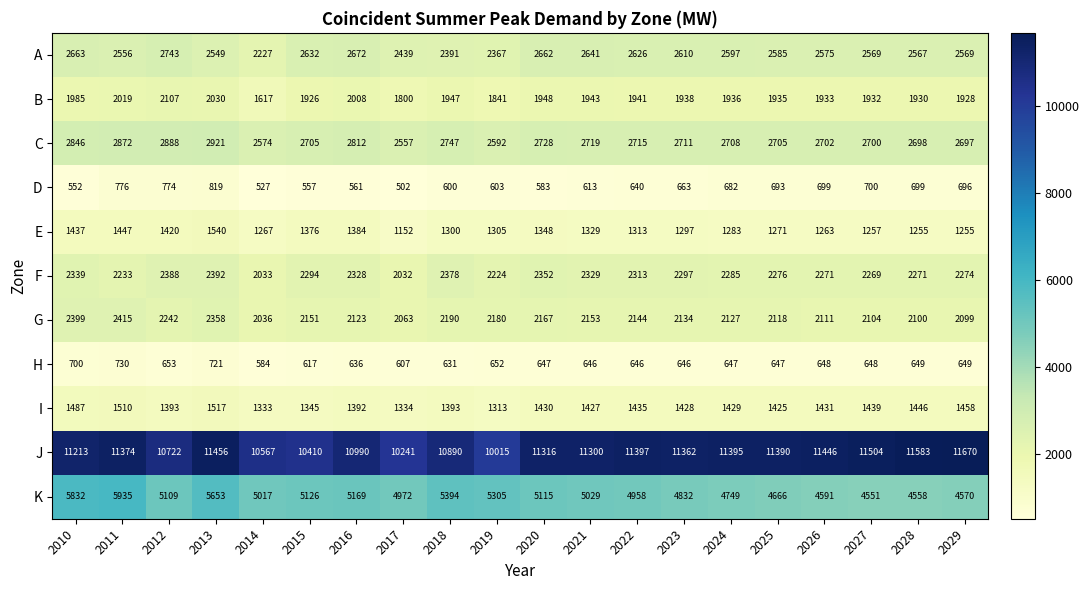

At 2014, list the series in order from largest to smallest.

J, K, C, A, G, F, B, I, E, H, D